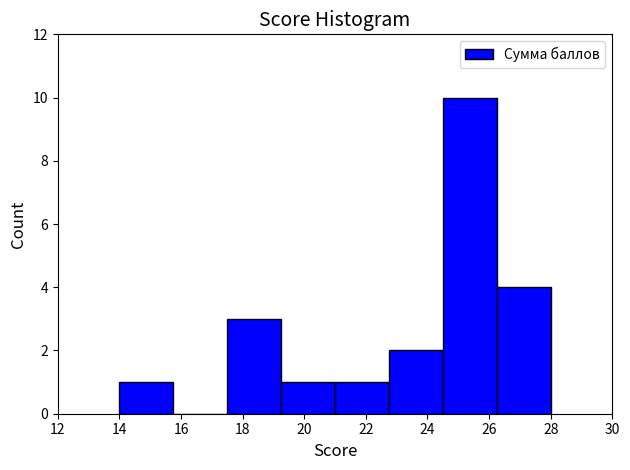

Reading left to right, list every bar in this chart as the range it spans on the x-axis followed by its height. Neither the bar edges nor the heights are printed on the chart, so give them approximately, as read against the axes.

14.00 to 15.75: 1
15.75 to 17.50: 0
17.50 to 19.25: 3
19.25 to 21.00: 1
21.00 to 22.75: 1
22.75 to 24.50: 2
24.50 to 26.25: 10
26.25 to 28.00: 4